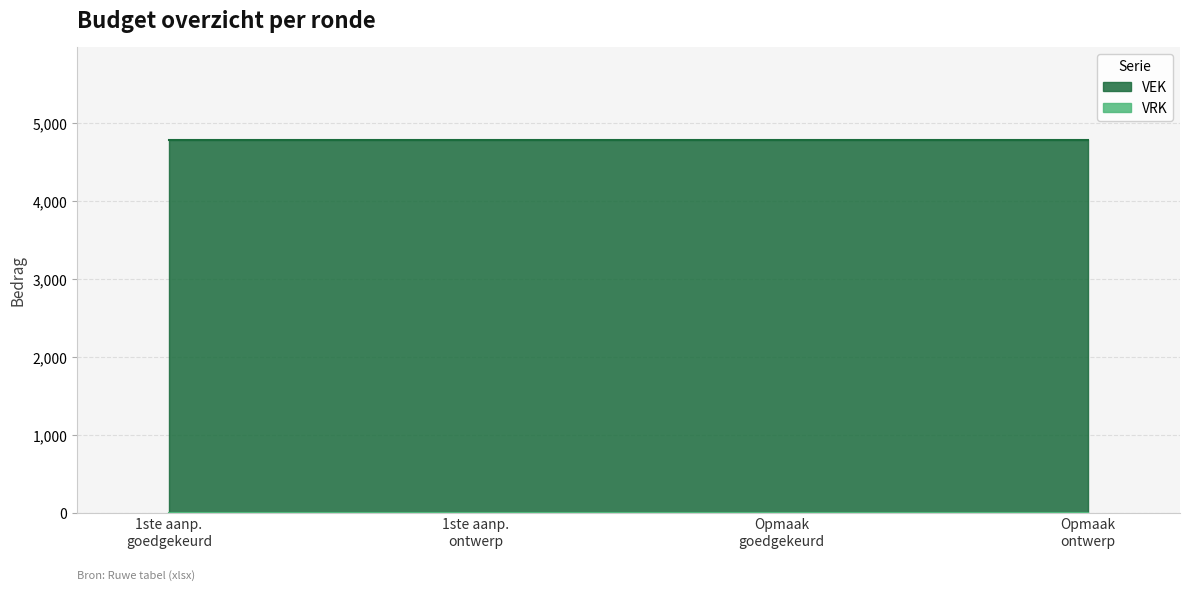

True or false: VRK and VEK cross at least once.

False